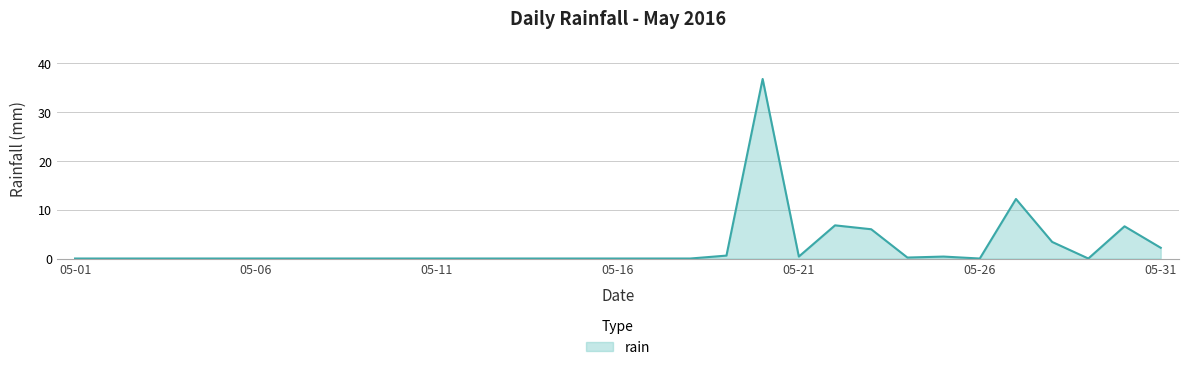

What is the maximum value shown in the chart?

36.8